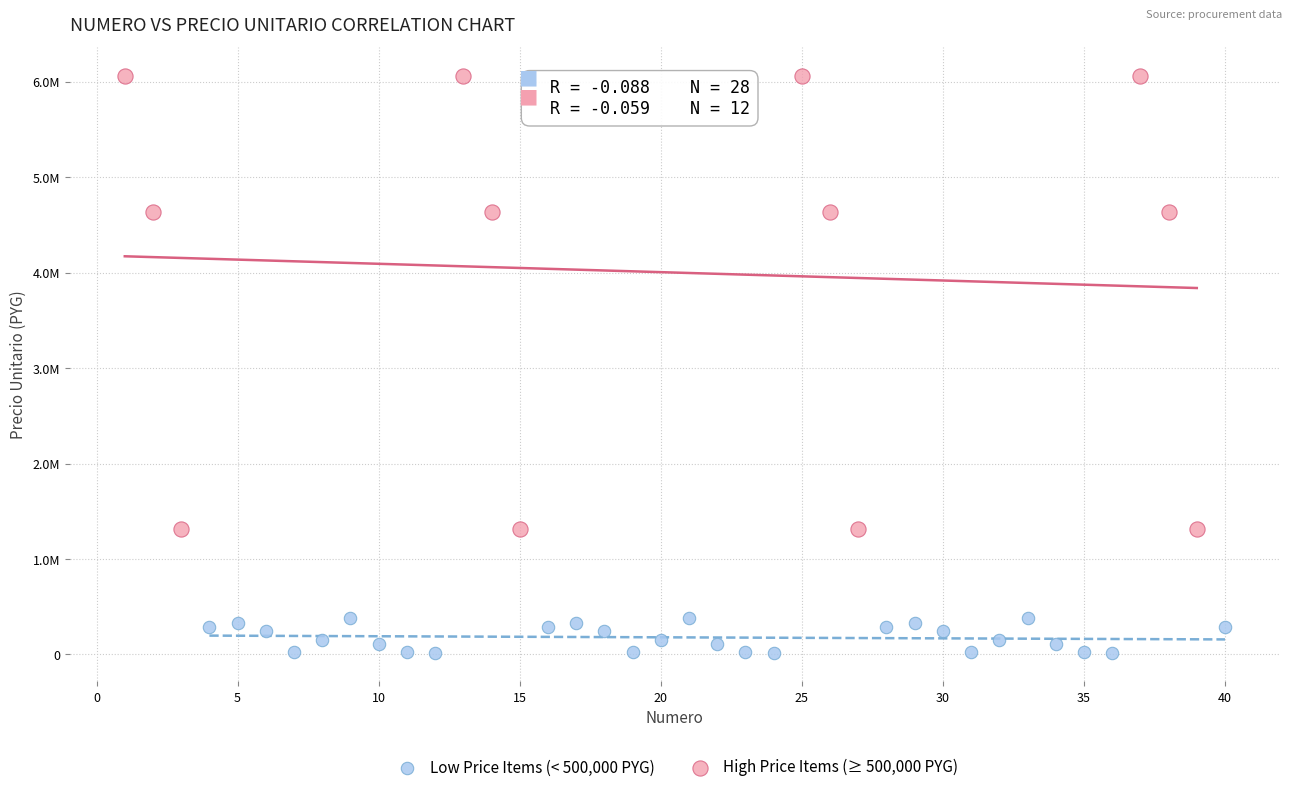

What are all the series names shown in the legend?

Low Price Items (< 500,000 PYG), High Price Items (≥ 500,000 PYG)